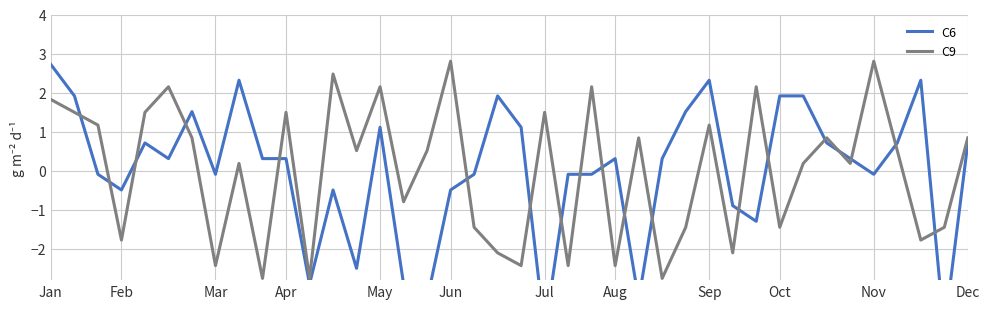

What is the difference between the second highest and minimum values in the C6 series?

6.4